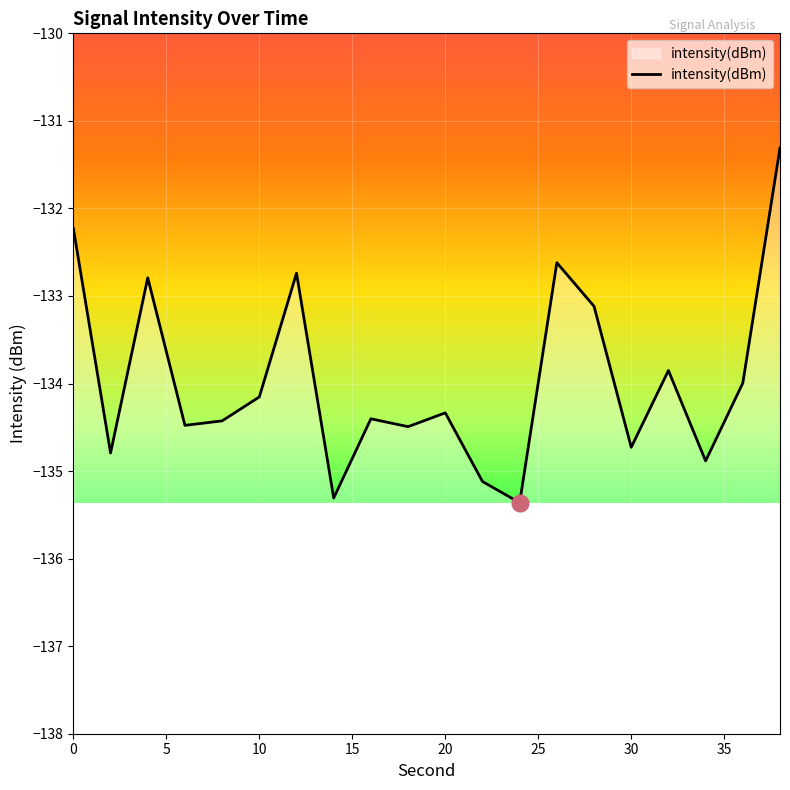

Count the number of data series in this chart.

1